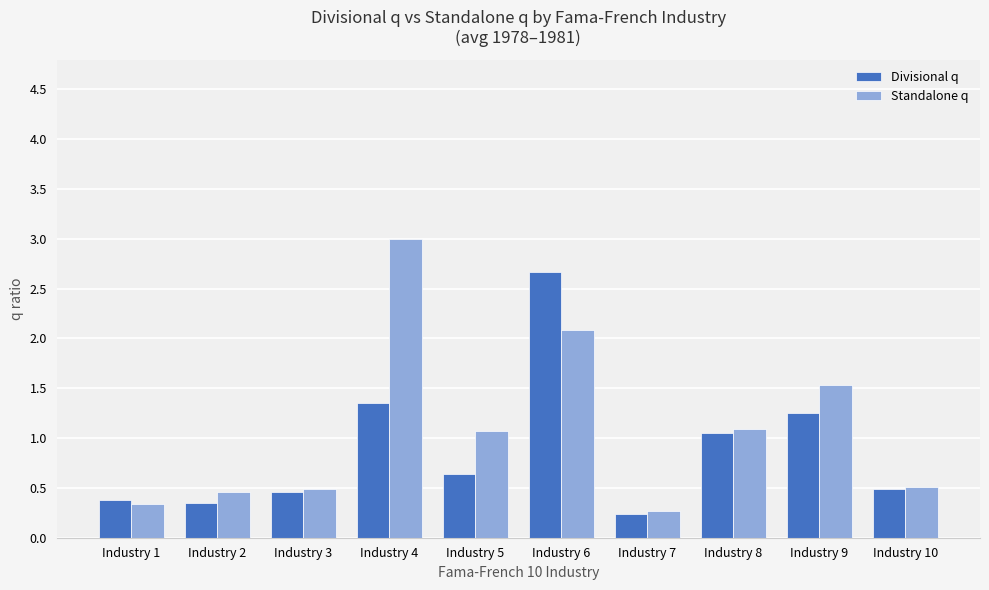

Which series has the largest total across all categories?

Standalone q